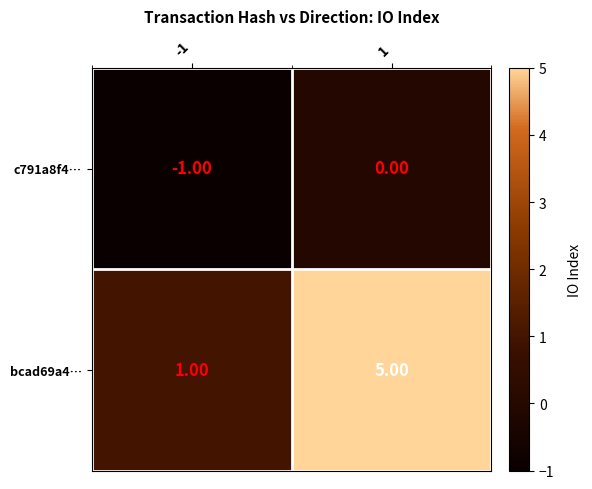

What is the difference between the highest and lowest values at 1?

5